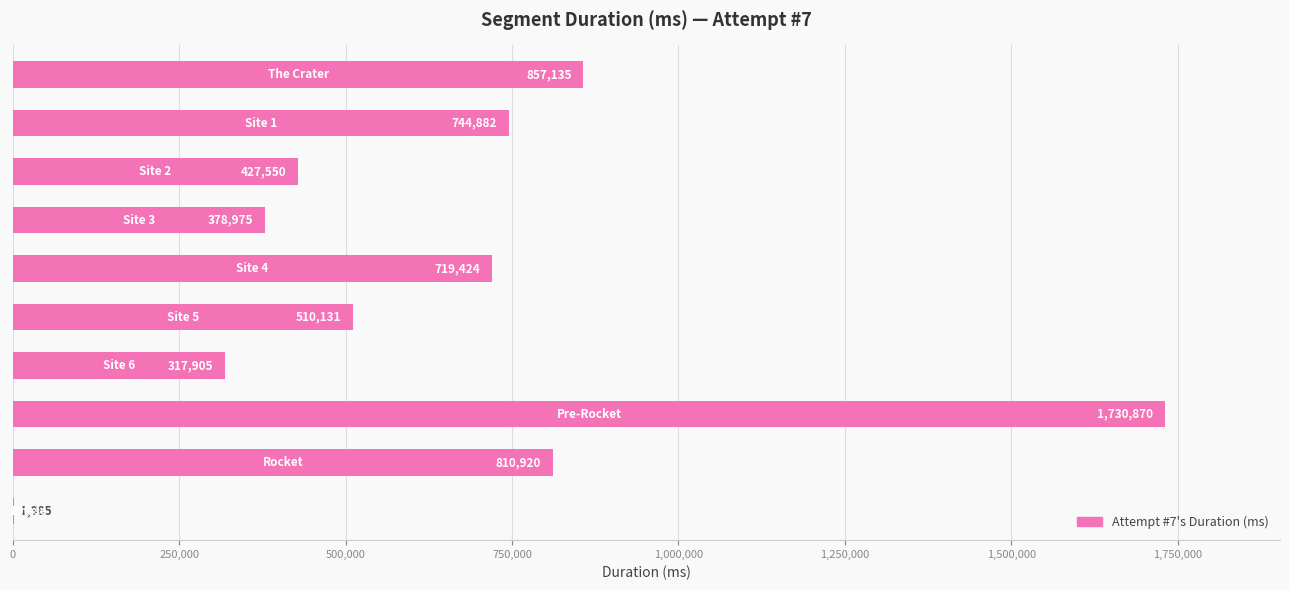

Are the bars horizontal?

Yes